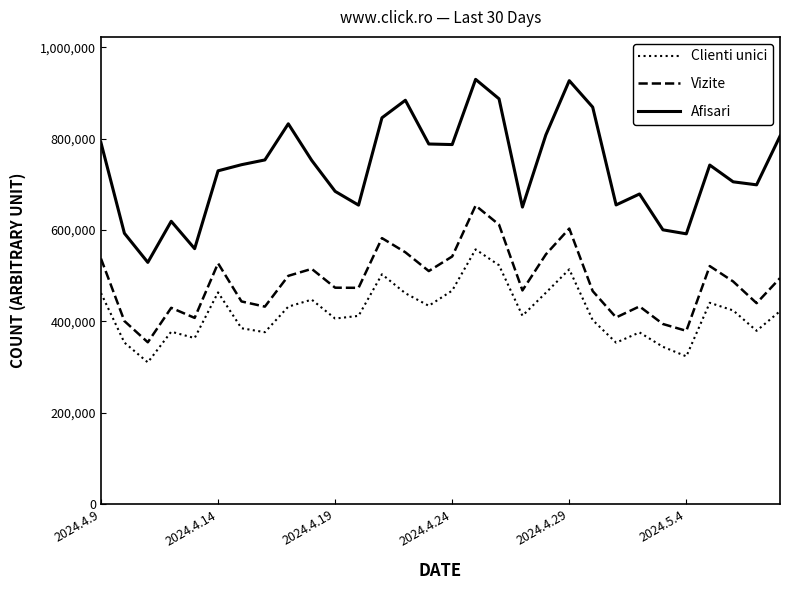

How many lines are shown in the chart?

3